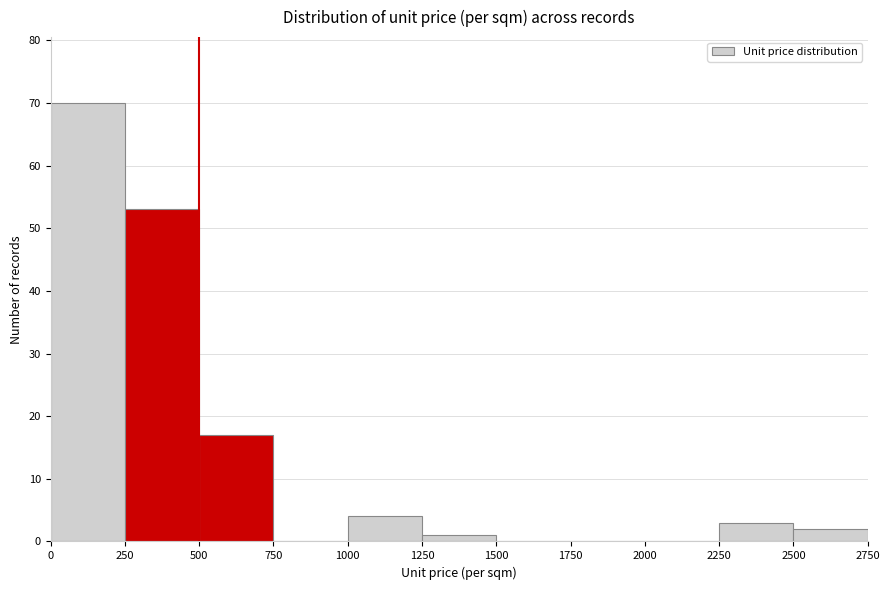

Which range on the x-axis has the tallest bar?

0 to 250